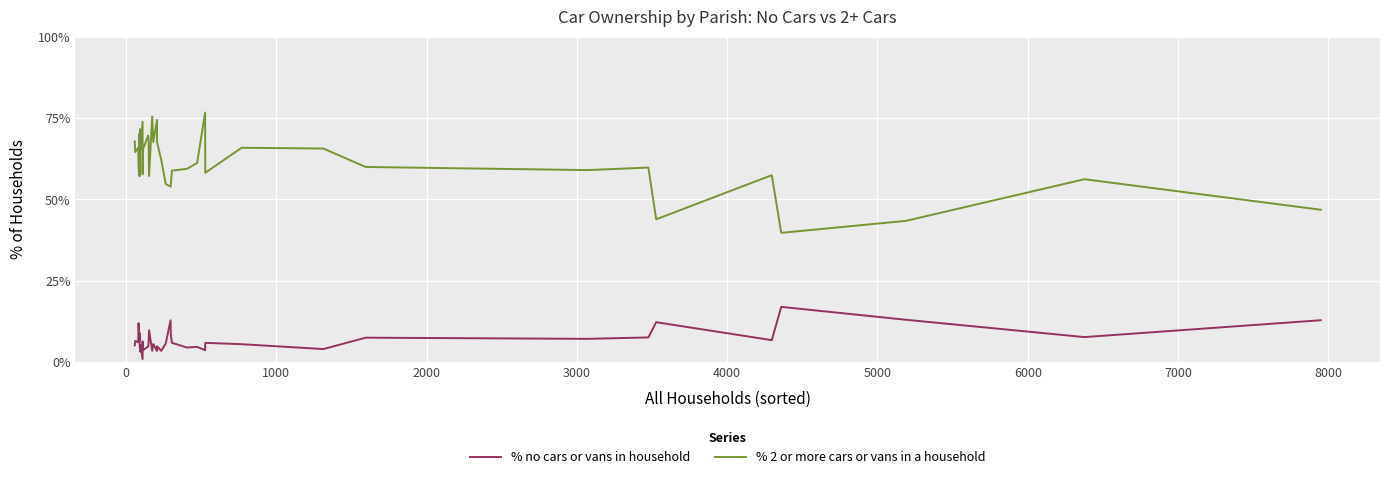

What is the lowest value of the % 2 or more cars or vans in a household series?

39.7